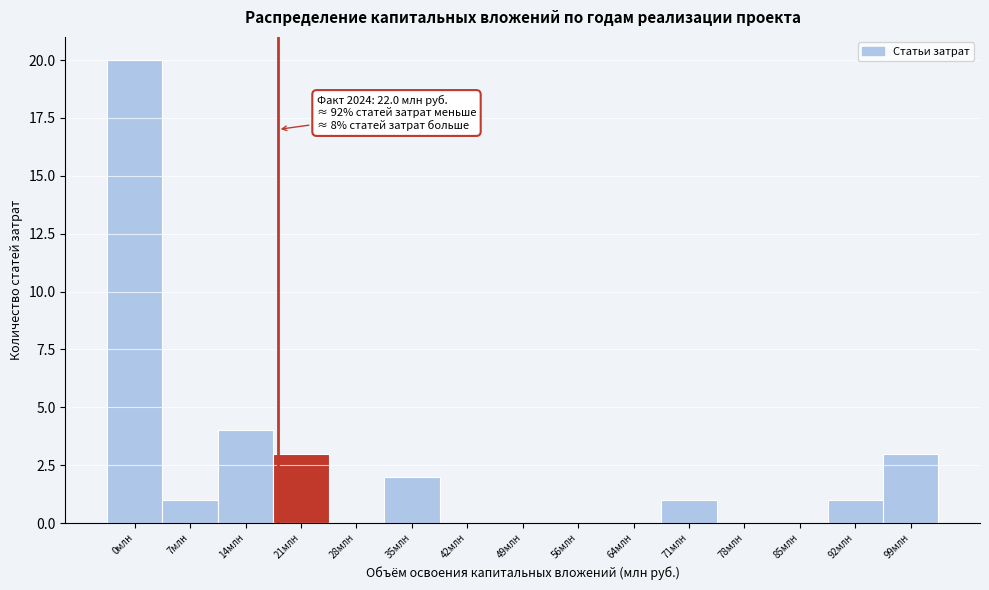

Reading left to right, list all the values displayed in this chart.

0млн=20	7млн=1	14млн=4	21млн=3	28млн=0	35млн=2	42млн=0	49млн=0	56млн=0	64млн=0	71млн=1	78млн=0	85млн=0	92млн=1	99млн=3